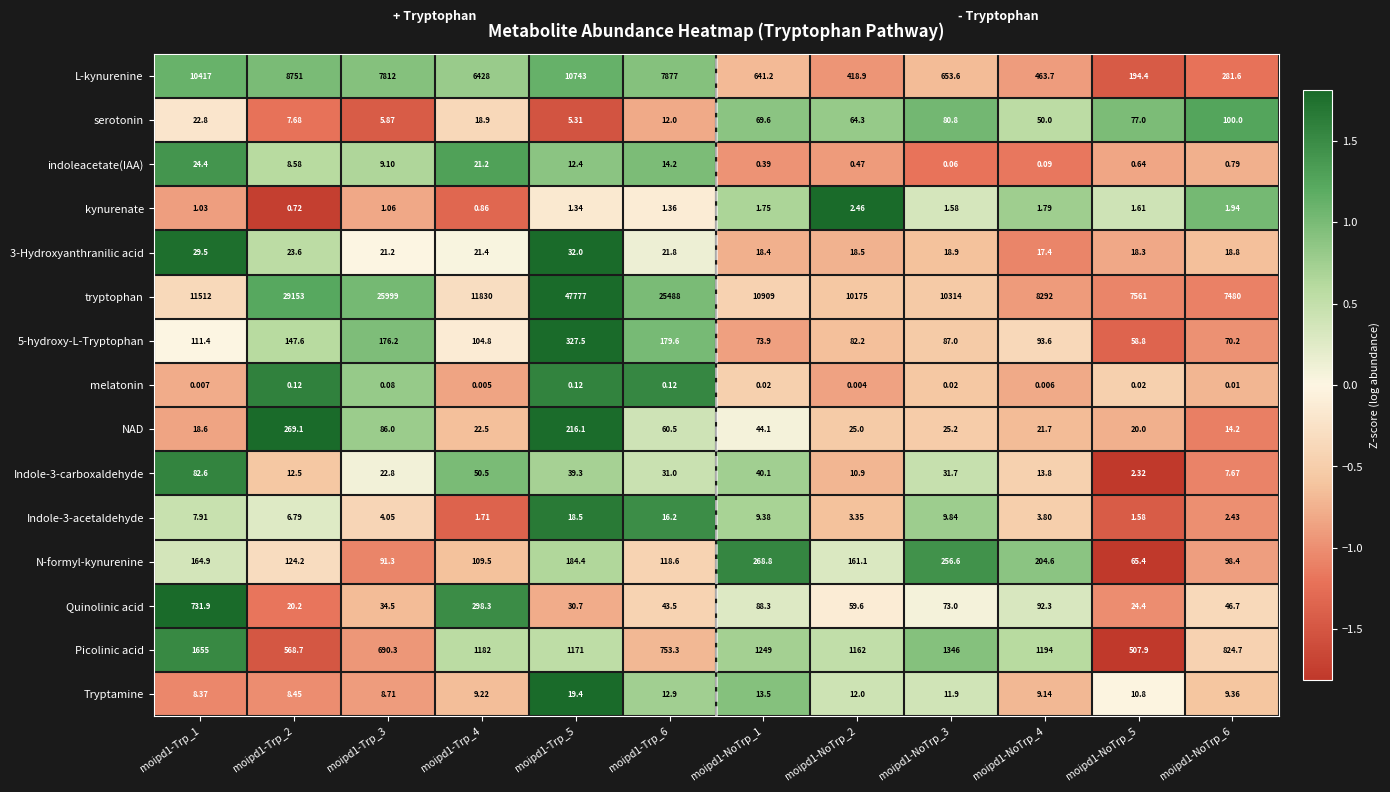

Which series has the widest spread of values?

tryptophan